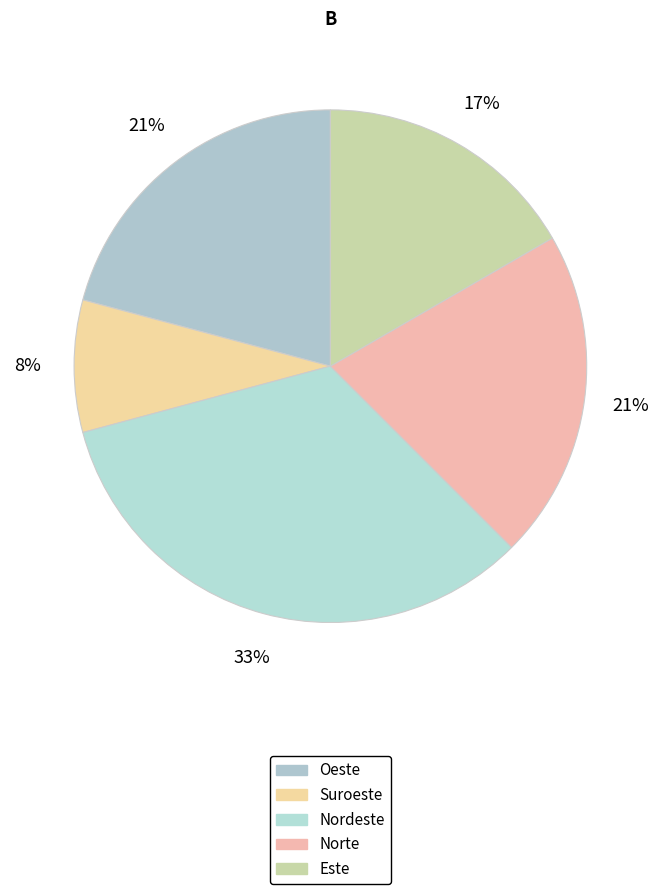

To the nearest percent, what is the combined percentage of Norte and Suroeste?

29%